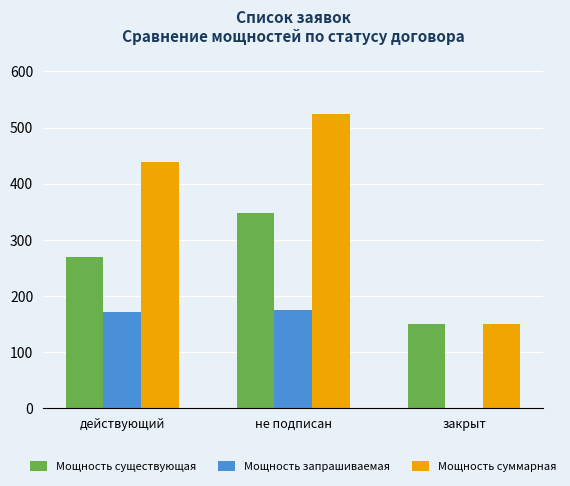

What is the greatest value displayed?

523.8